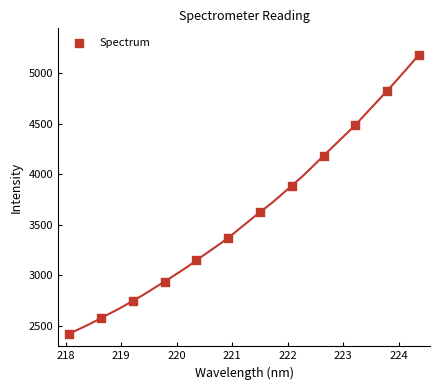

What is the average X value?

221.2